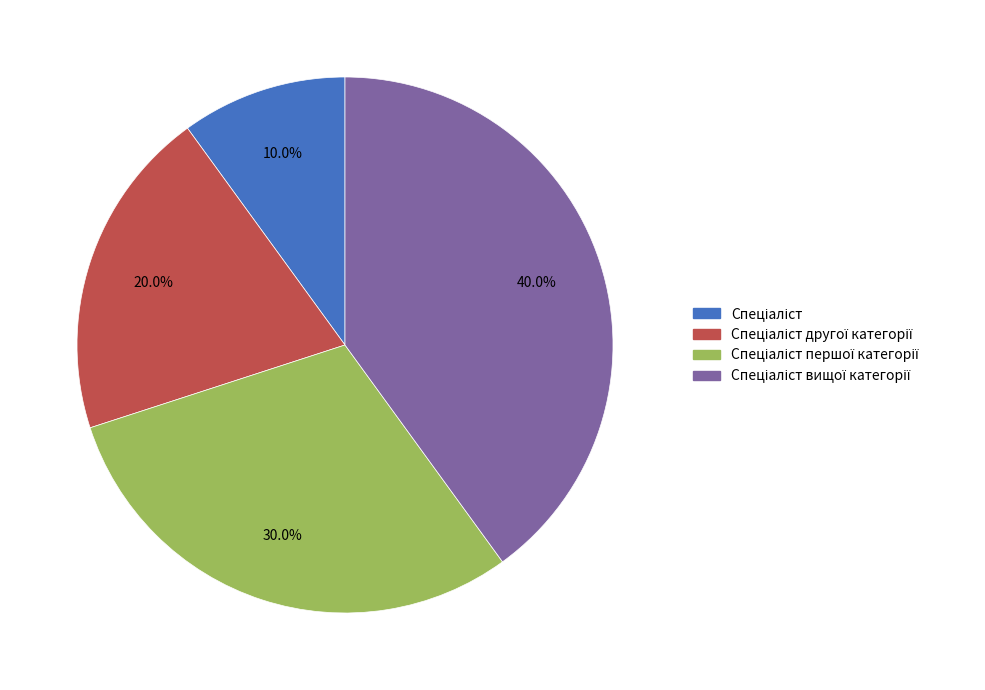

To the nearest percent, what is the difference between the largest and smallest slice percentages?

30%